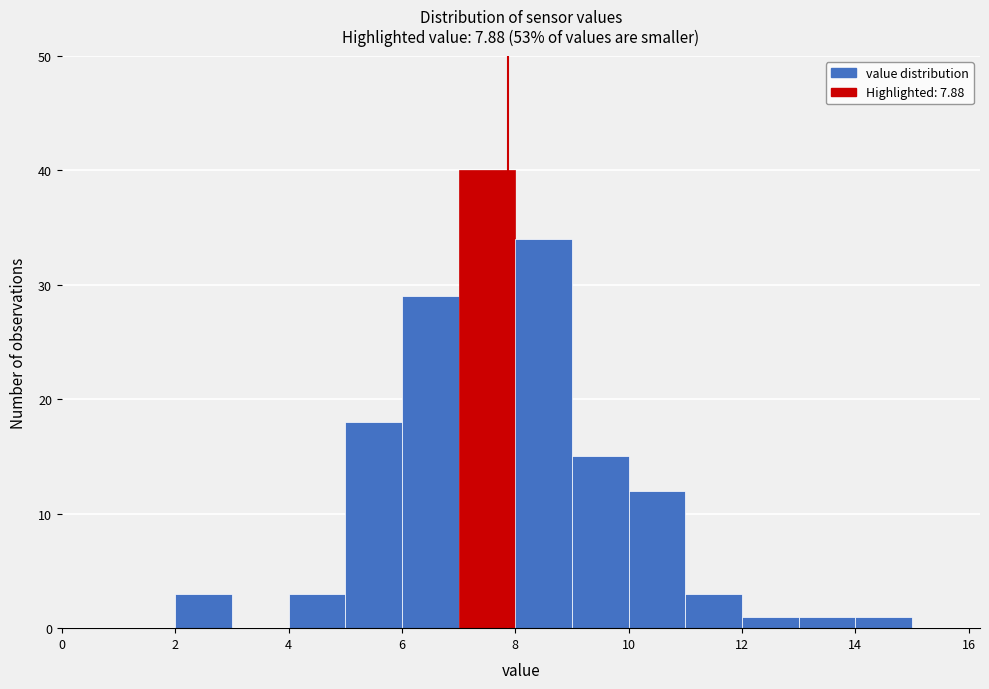

Reading left to right, transcribe this chart: for each bar, give the range it covers on the x-axis and its height. The values are not printed on the chart, so give them approximately, as read against the axis.

0 to 1: 0
1 to 2: 0
2 to 3: 3
3 to 4: 0
4 to 5: 3
5 to 6: 18
6 to 7: 29
7 to 8: 40
8 to 9: 34
9 to 10: 15
10 to 11: 12
11 to 12: 3
12 to 13: 1
13 to 14: 1
14 to 15: 1
15 to 16: 0